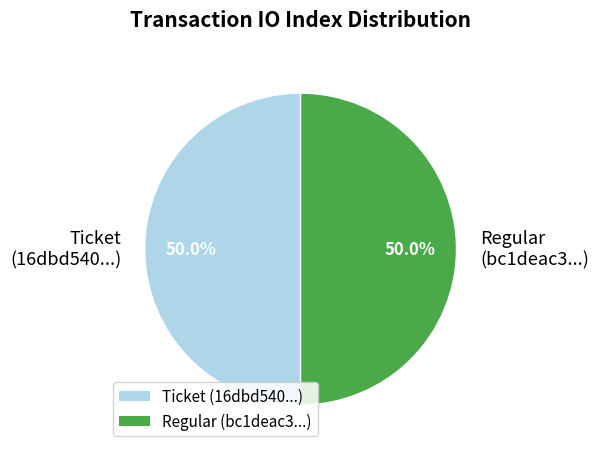

Approximately how many times larger is the value at Regular (bc1deac3...) compared to Ticket (16dbd540...)?

1.0